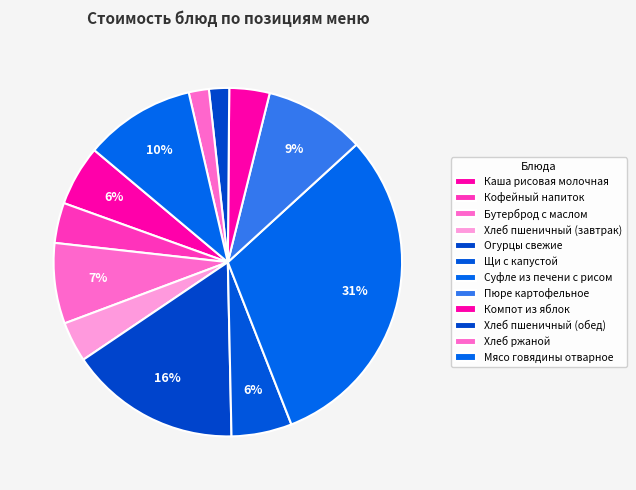

Which category has the biggest portion of the pie?

Суфле из печени с рисом